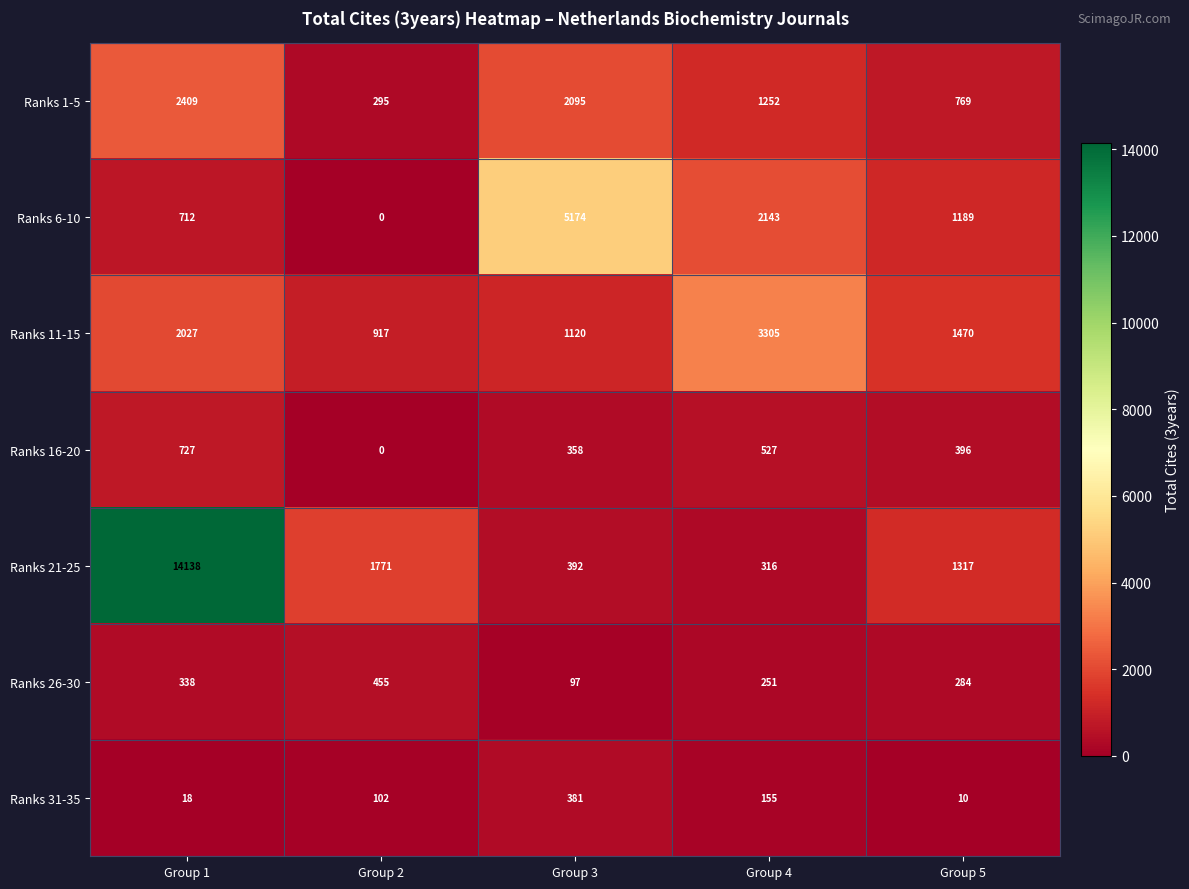

Which category has the lowest value across all series?

Group 2